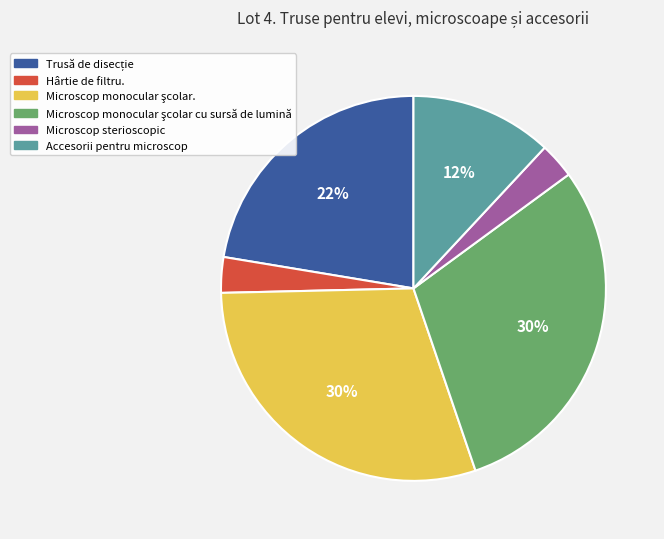

Is it true that Microscop sterioscopic is 3% of the pie?

True